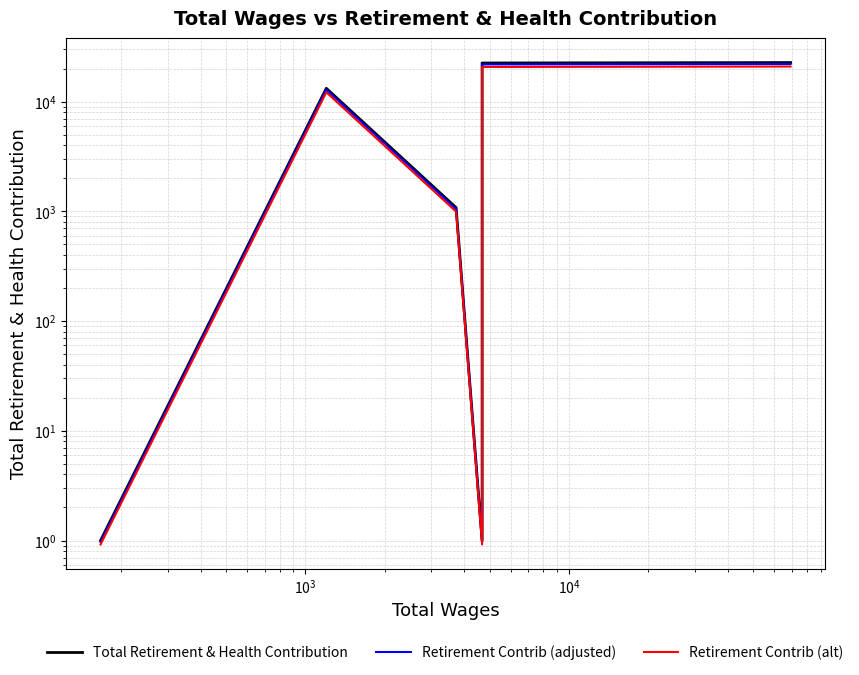

Reading left to right, extract all data points from this chart.

Total Retirement & Health Contribution: 1.0	13229.0	1082.0	1.0	1304.0	13229.0	22496.0	22704.0
Retirement Contrib (adjusted): 1.0	12832.1	1049.5	1.0	1264.9	12832.1	21821.1	22022.9
Retirement Contrib (alt): 0.9	12170.7	995.4	0.9	1199.7	12170.7	20696.3	20887.7